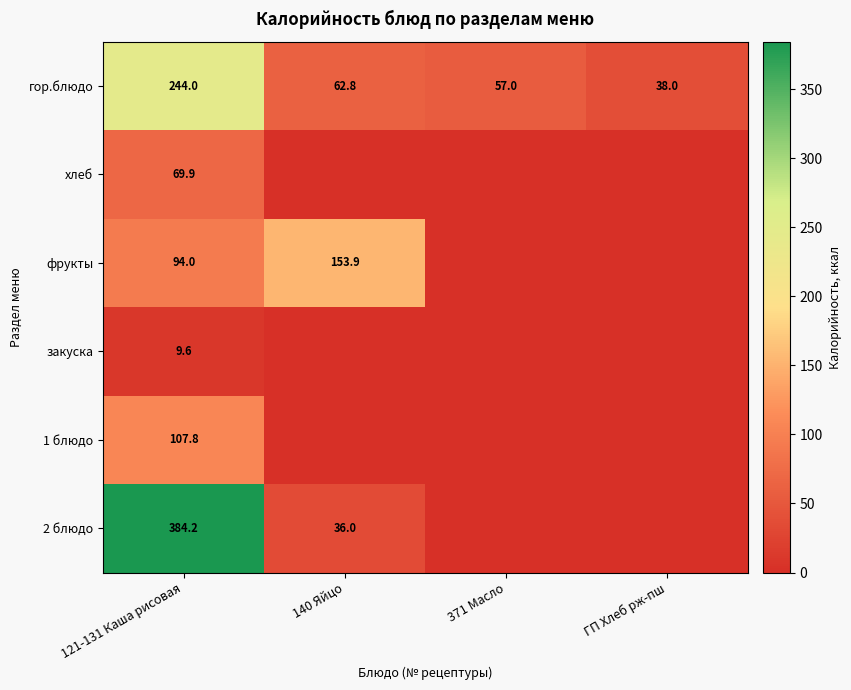

What is the minimum value for гор.блюдо?

38.0